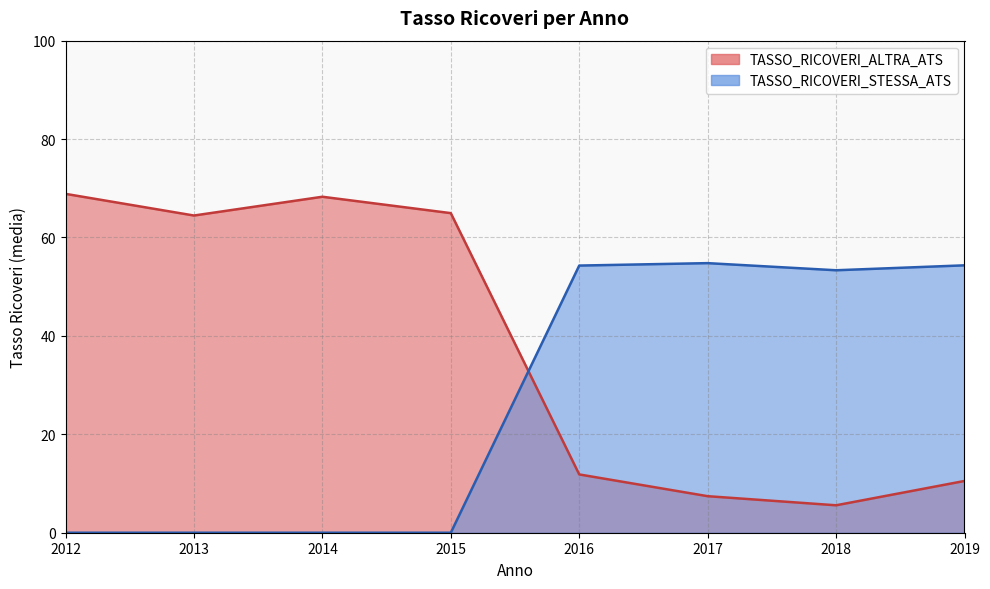

List the series in order of their peak value, lowest first.

TASSO_RICOVERI_STESSA_ATS, TASSO_RICOVERI_ALTRA_ATS